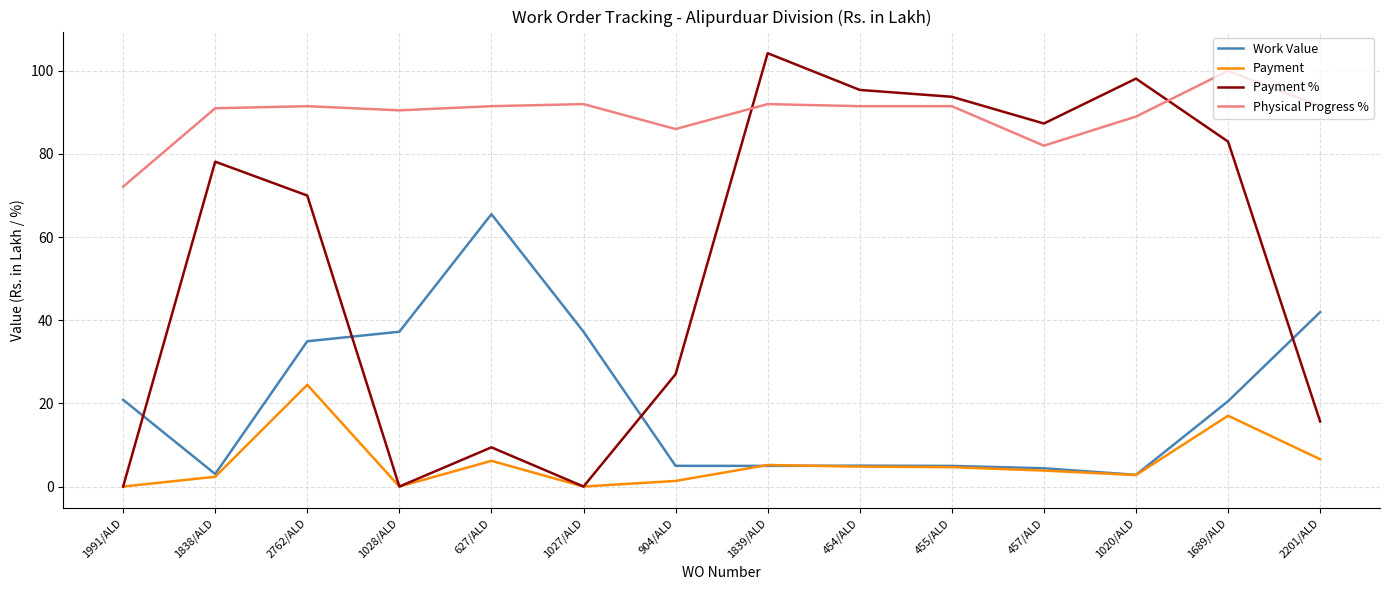

What position from the right is 1020/ALD?

3